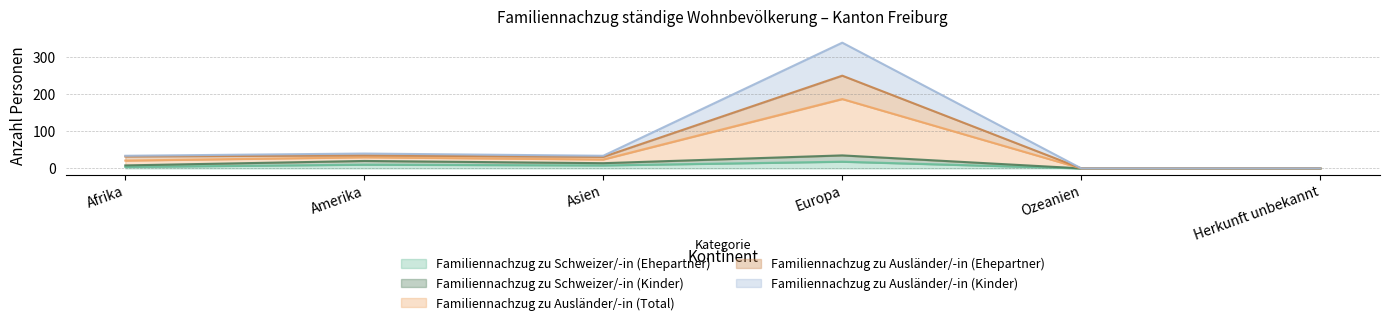

What is the sum of the Familiennachzug zu Schweizer/-in (Kinder) values at Amerika and Ozeanien?

20